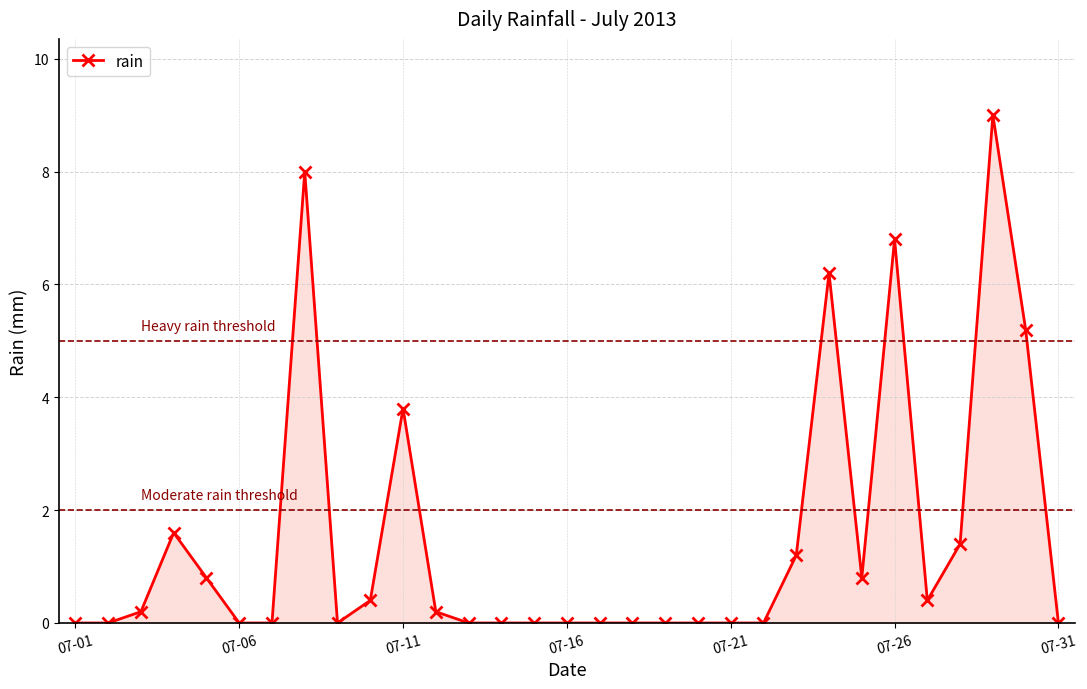

What is the greatest value displayed?

9.0